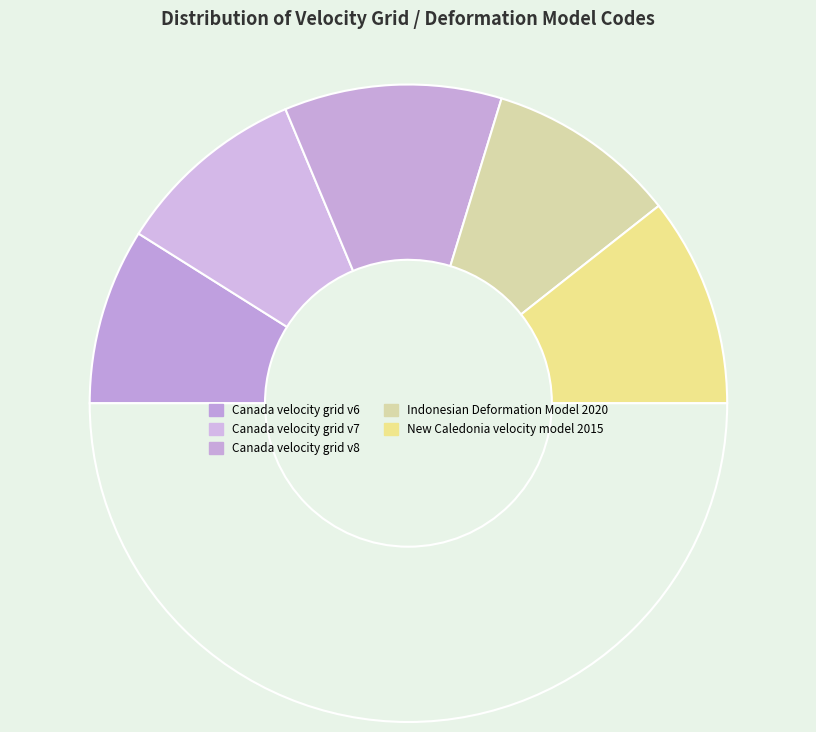

How many segments does this pie chart have?

6